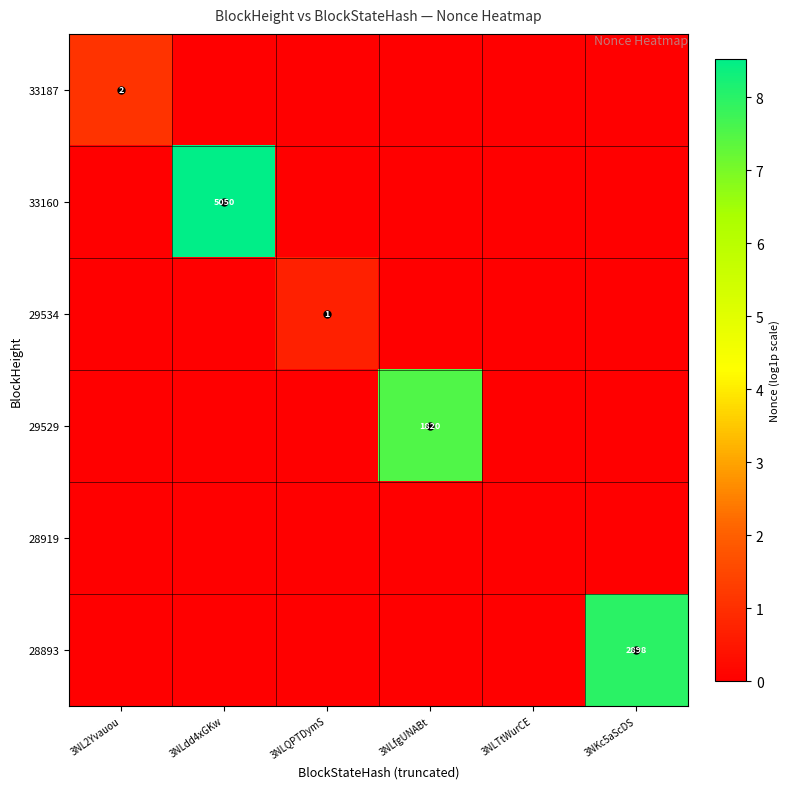

How many categories are shown in the chart?

6